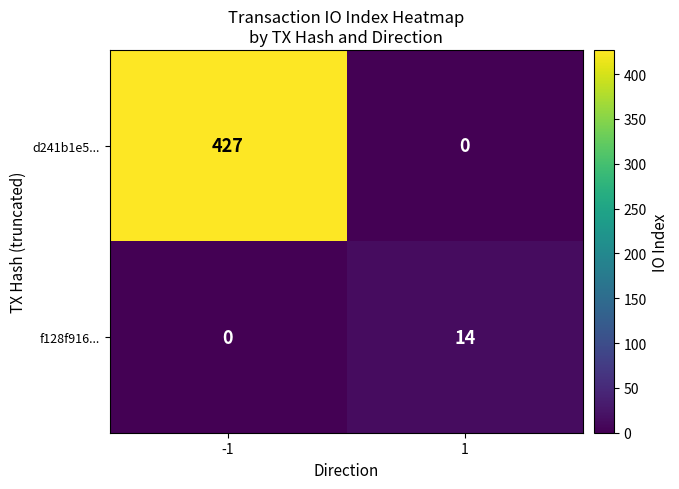

Rank the series by their maximum value, from highest to lowest.

d241b1e5..., f128f916...